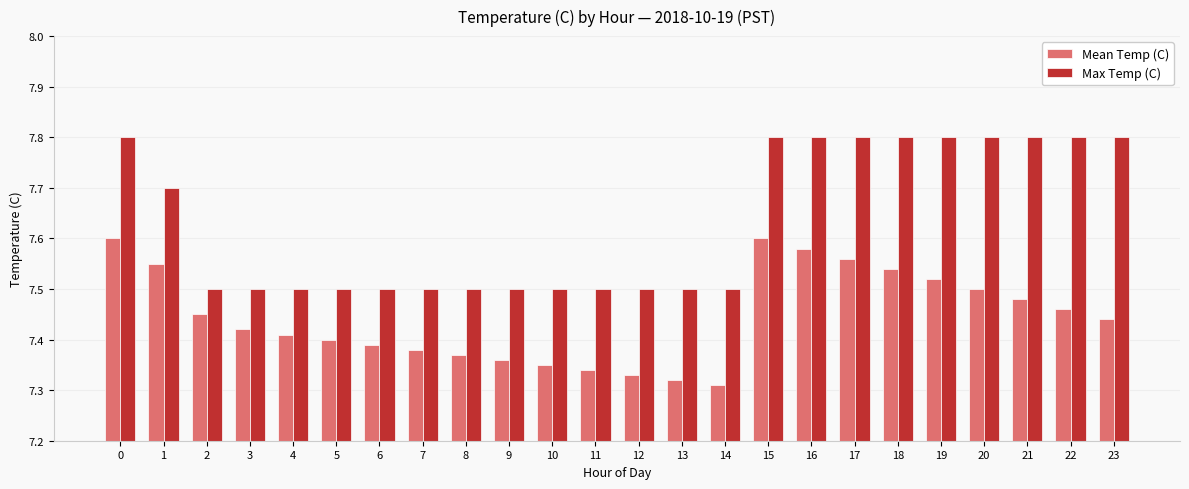

At which label is Mean Temp (C) closest to 7?

14